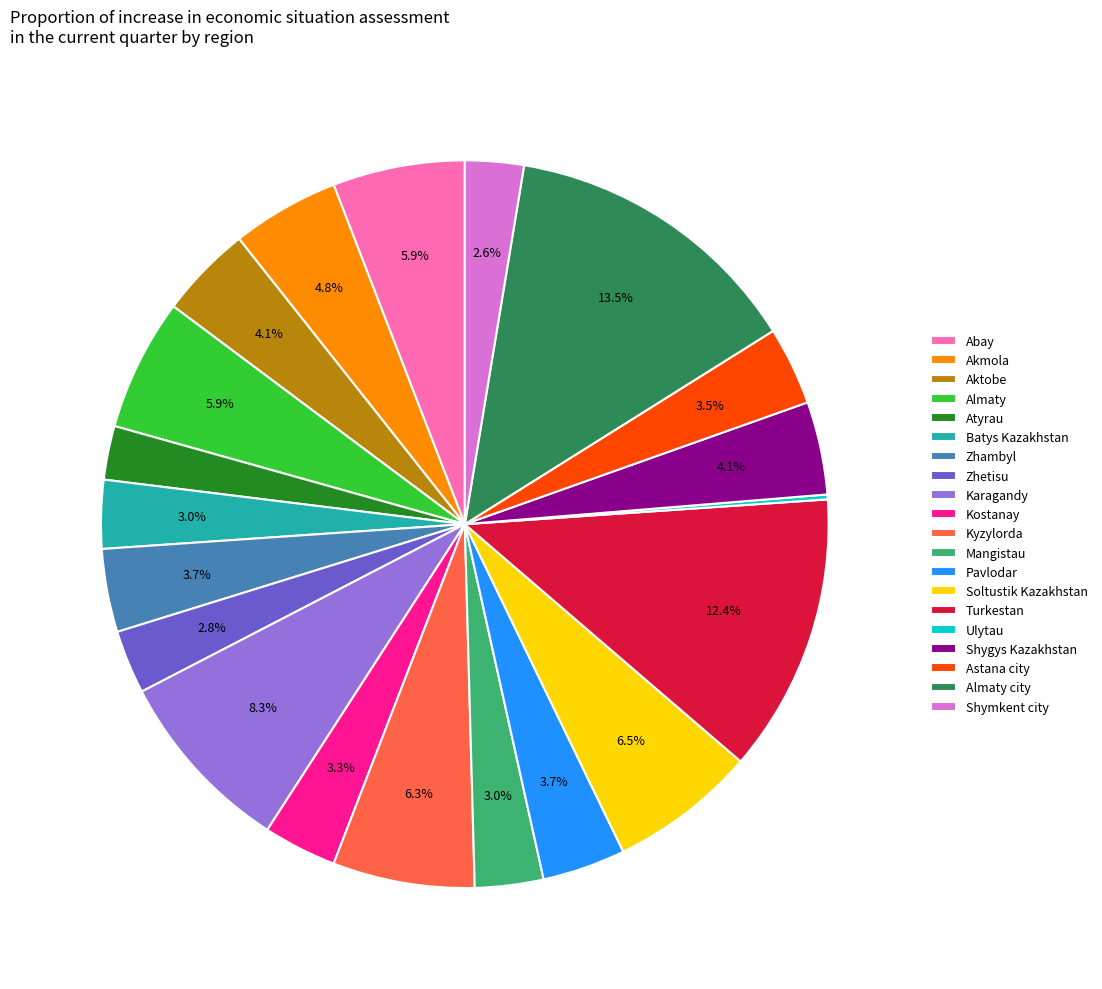

Which category has the biggest portion of the pie?

Almaty city